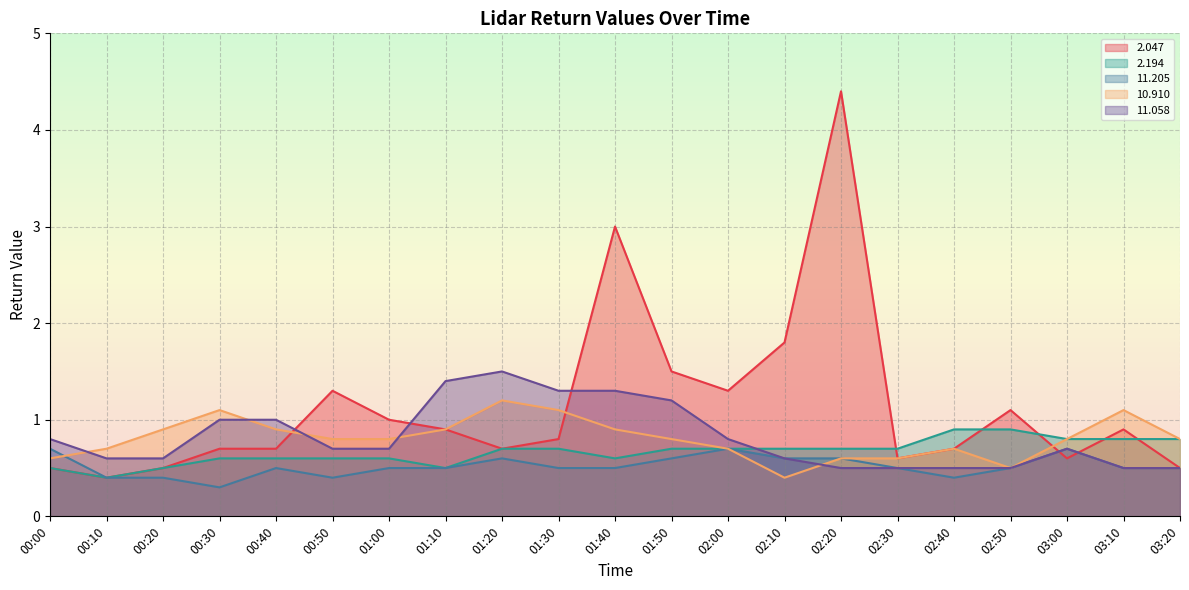

Reading left to right, transcribe all the data shown in this chart.

2.047: 00:00=0.5	00:10=0.4	00:20=0.5	00:30=0.7	00:40=0.7	00:50=1.3	01:00=1.0	01:10=0.9	01:20=0.7	01:30=0.8	01:40=3.0	01:50=1.5	02:00=1.3	02:10=1.8	02:20=4.4	02:30=0.6	02:40=0.7	02:50=1.1	03:00=0.6	03:10=0.9	03:20=0.5
2.194: 00:00=0.5	00:10=0.4	00:20=0.5	00:30=0.6	00:40=0.6	00:50=0.6	01:00=0.6	01:10=0.5	01:20=0.7	01:30=0.7	01:40=0.6	01:50=0.7	02:00=0.7	02:10=0.7	02:20=0.7	02:30=0.7	02:40=0.9	02:50=0.9	03:00=0.8	03:10=0.8	03:20=0.8
11.205: 00:00=0.7	00:10=0.4	00:20=0.4	00:30=0.3	00:40=0.5	00:50=0.4	01:00=0.5	01:10=0.5	01:20=0.6	01:30=0.5	01:40=0.5	01:50=0.6	02:00=0.7	02:10=0.6	02:20=0.6	02:30=0.5	02:40=0.4	02:50=0.5	03:00=0.7	03:10=0.5	03:20=0.5
10.910: 00:00=0.6	00:10=0.7	00:20=0.9	00:30=1.1	00:40=0.9	00:50=0.8	01:00=0.8	01:10=0.9	01:20=1.2	01:30=1.1	01:40=0.9	01:50=0.8	02:00=0.7	02:10=0.4	02:20=0.6	02:30=0.6	02:40=0.7	02:50=0.5	03:00=0.8	03:10=1.1	03:20=0.8
11.058: 00:00=0.8	00:10=0.6	00:20=0.6	00:30=1.0	00:40=1.0	00:50=0.7	01:00=0.7	01:10=1.4	01:20=1.5	01:30=1.3	01:40=1.3	01:50=1.2	02:00=0.8	02:10=0.6	02:20=0.5	02:30=0.5	02:40=0.5	02:50=0.5	03:00=0.7	03:10=0.5	03:20=0.5